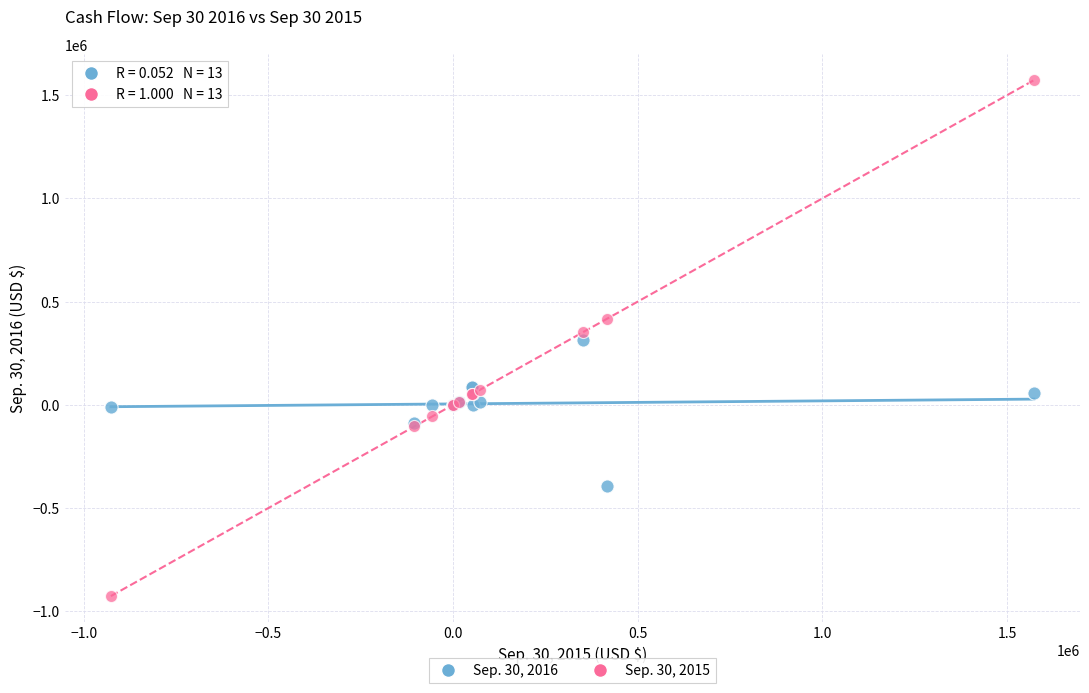

Which series has the widest spread of Y values?

Sep. 30, 2015